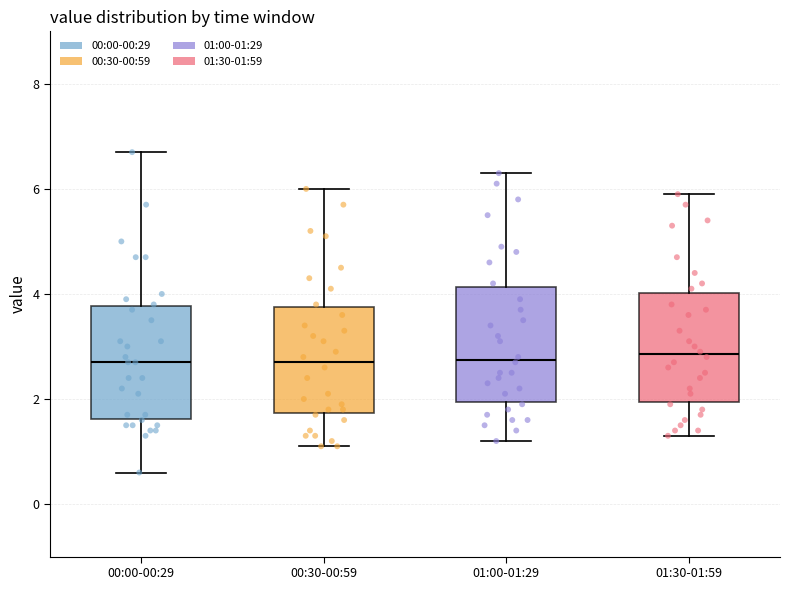

Where does the upper whisker of the box for 00:30-00:59 end on the y-axis? The values are not printed on the chart, so give them approximately, as read against the axis.

6.0